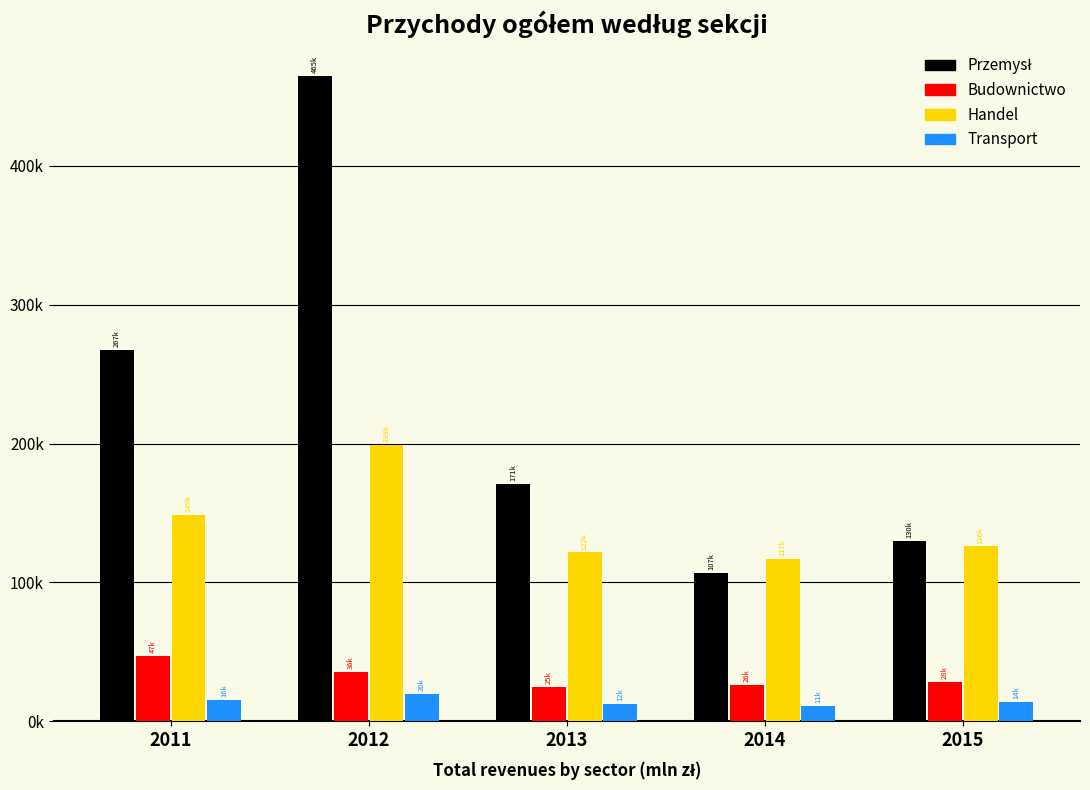

Are the bars grouped side by side (vs. stacked)?

Yes